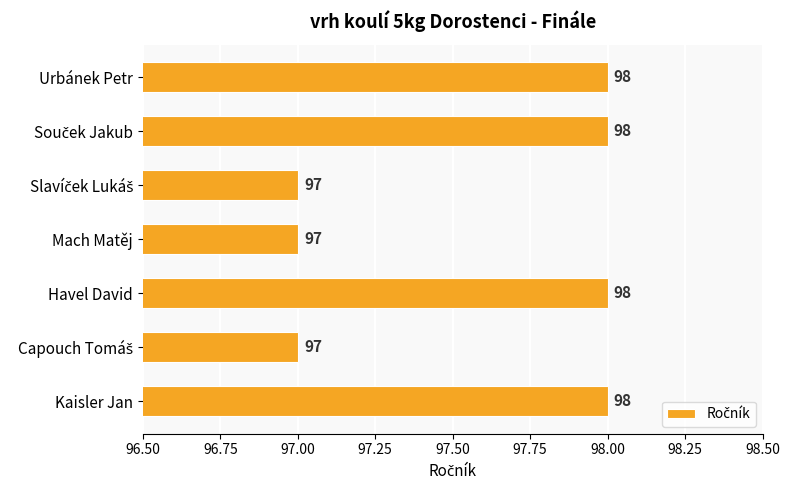

What is the average value?

98